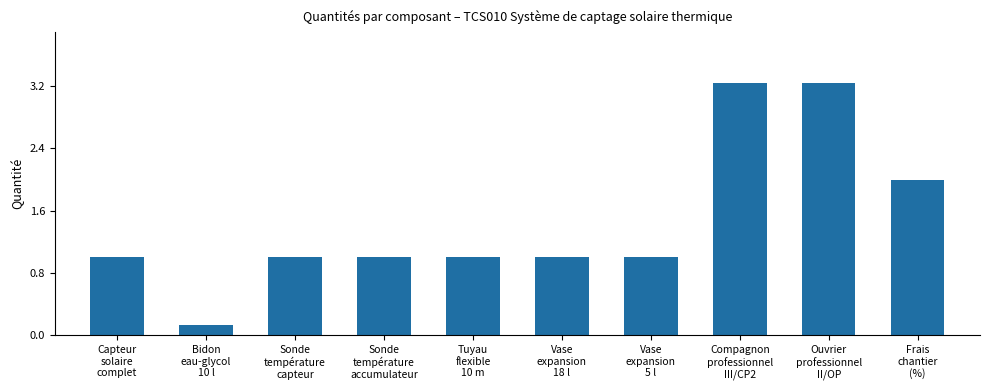

The value at Sonde
température
capteur is 1.0. True or false?

True